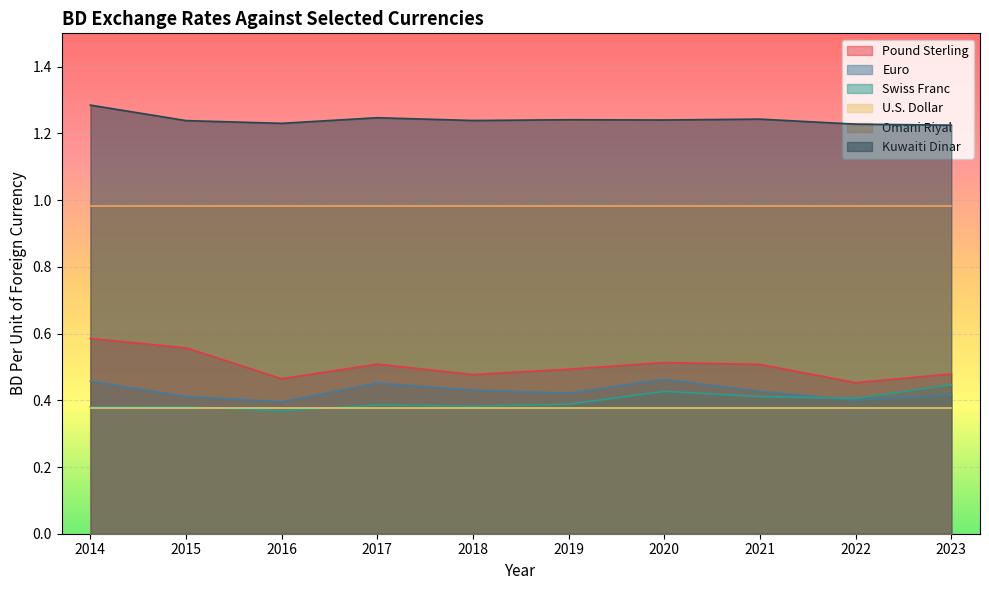

What are all the series names shown in the legend?

Pound Sterling, Euro, Swiss Franc, U.S. Dollar, Omani Riyal, Kuwaiti Dinar